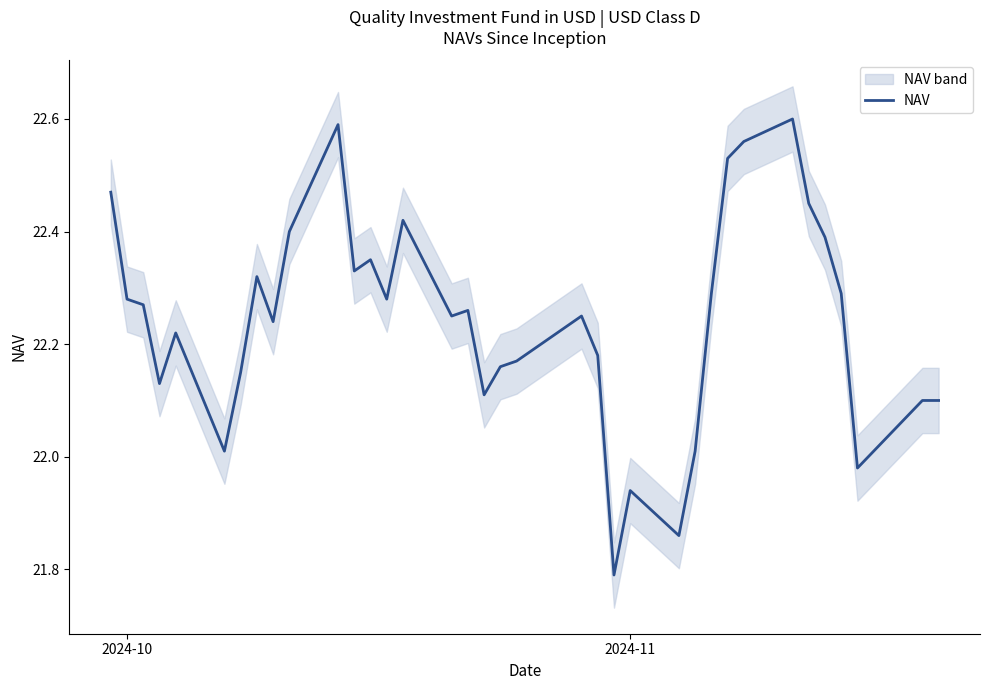

What is the minimum value for NAV?

21.8